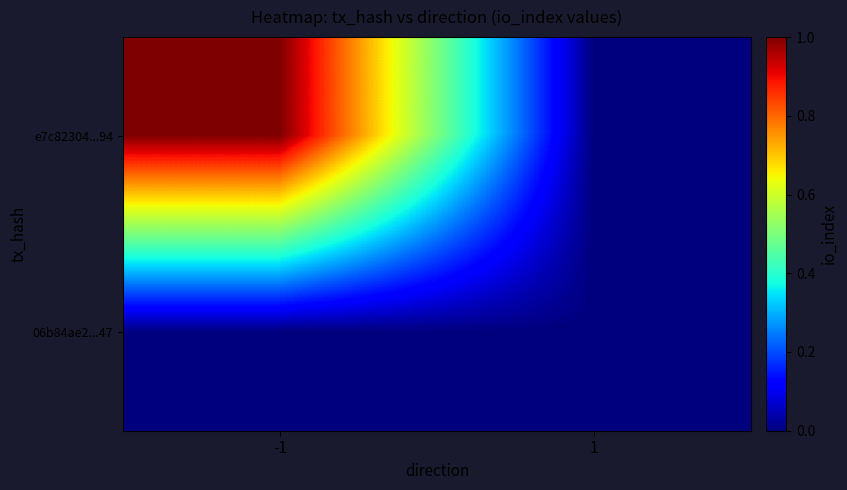

Reading left to right, transcribe all the data shown in this chart.

e7c82304...94: -1=1	1=0
06b84ae2...47: -1=0	1=0